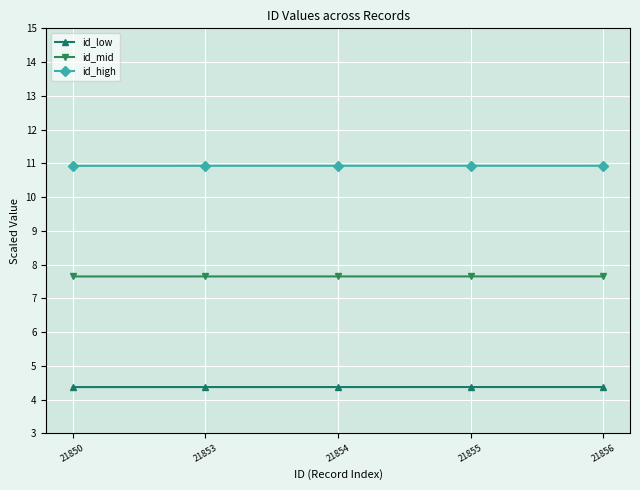

True or false: id_mid and id_high intersect in this chart.

False